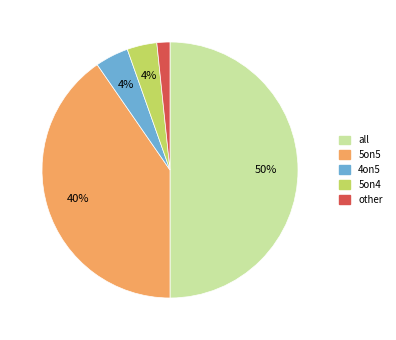

Which has a higher value, 5on4 or other?

5on4